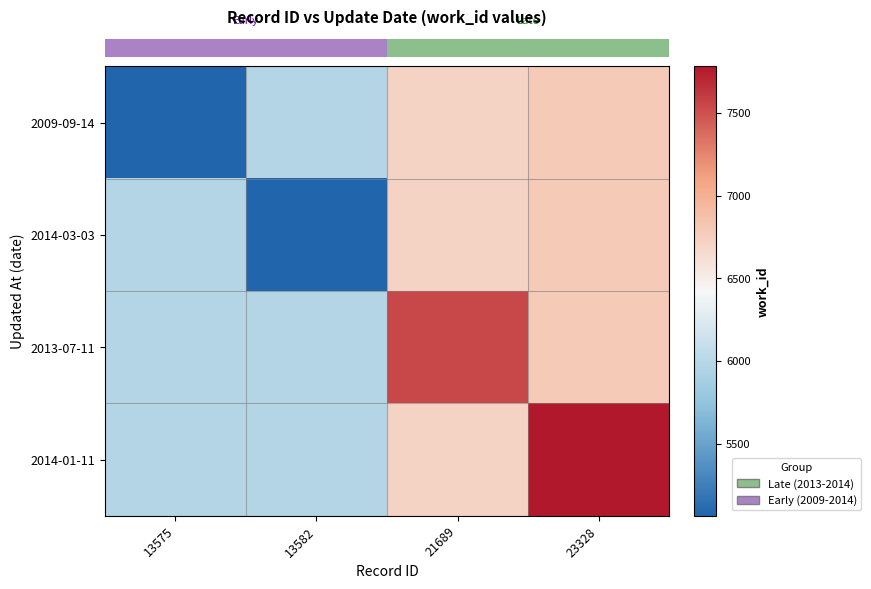

What is the spread (max minus min) of values at 13575?

909.5